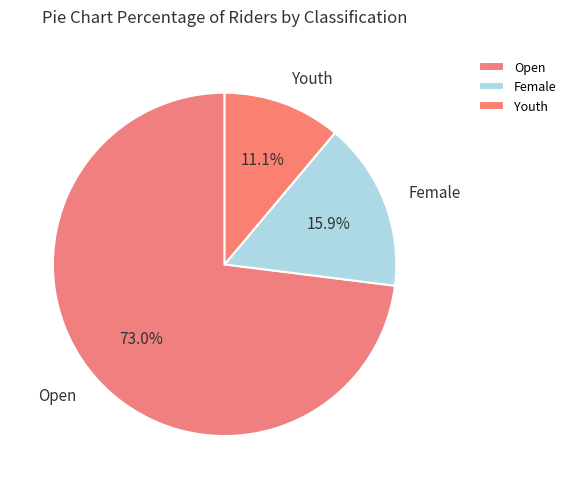

Rank the categories by value from highest to lowest.

Open, Female, Youth